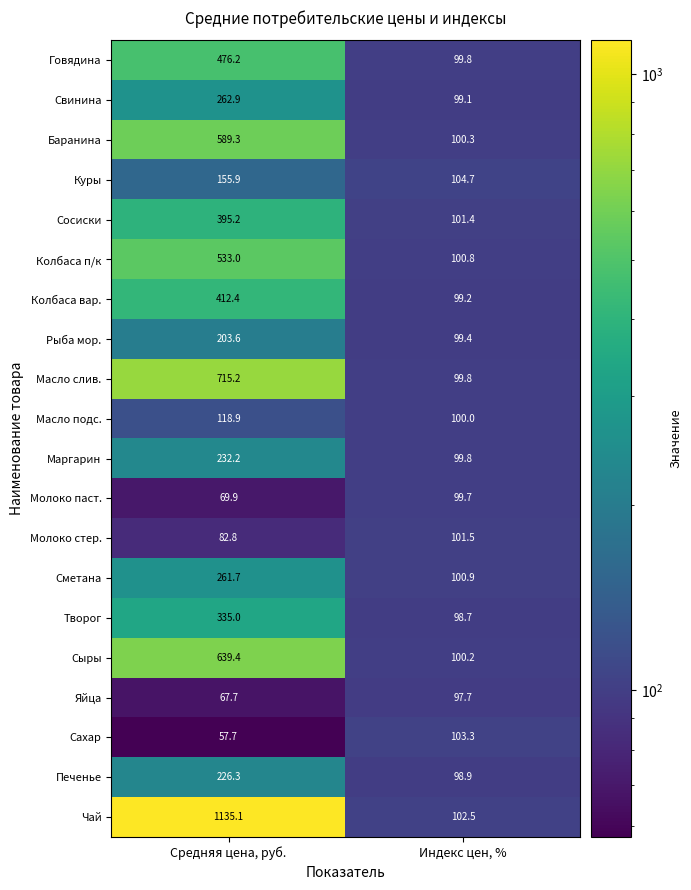

Which series has the largest range (max minus min)?

Чай